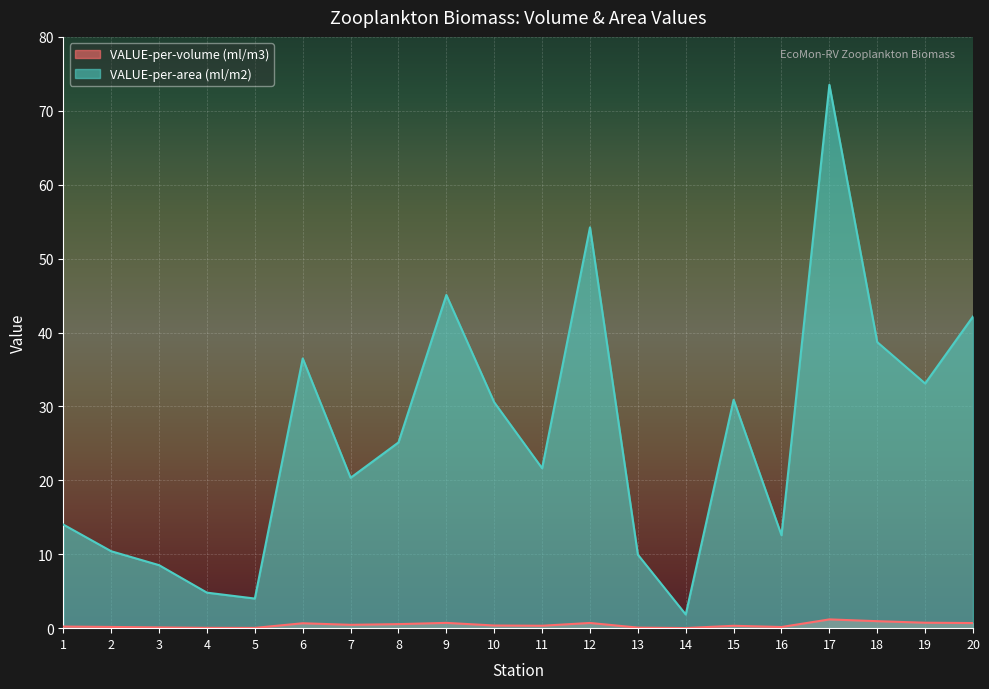

True or false: VALUE-per-area (ml/m2) and VALUE-per-volume (ml/m3) cross at least once.

False